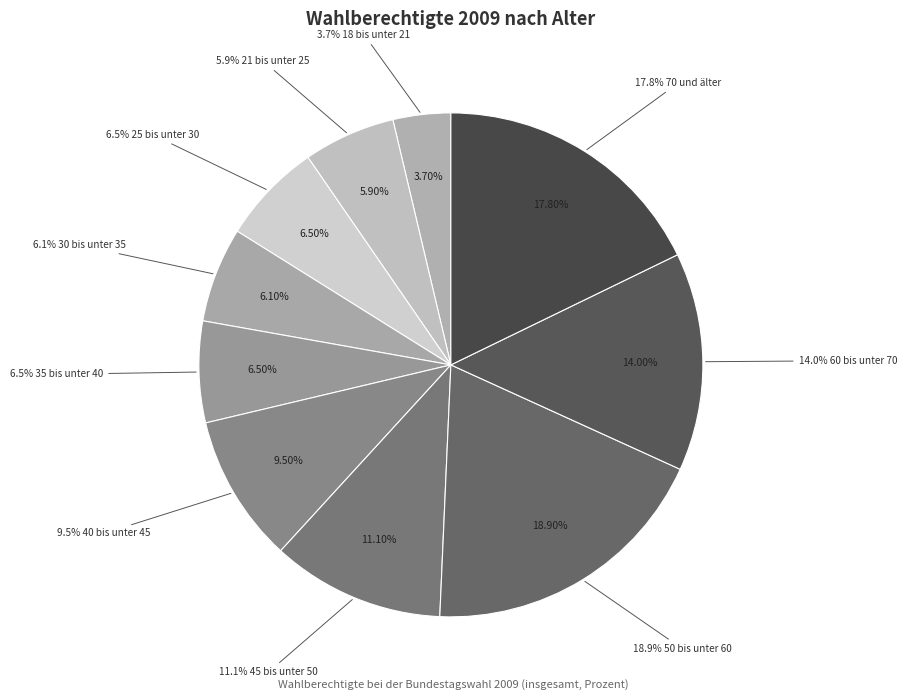

Is there a majority slice in this chart?

No